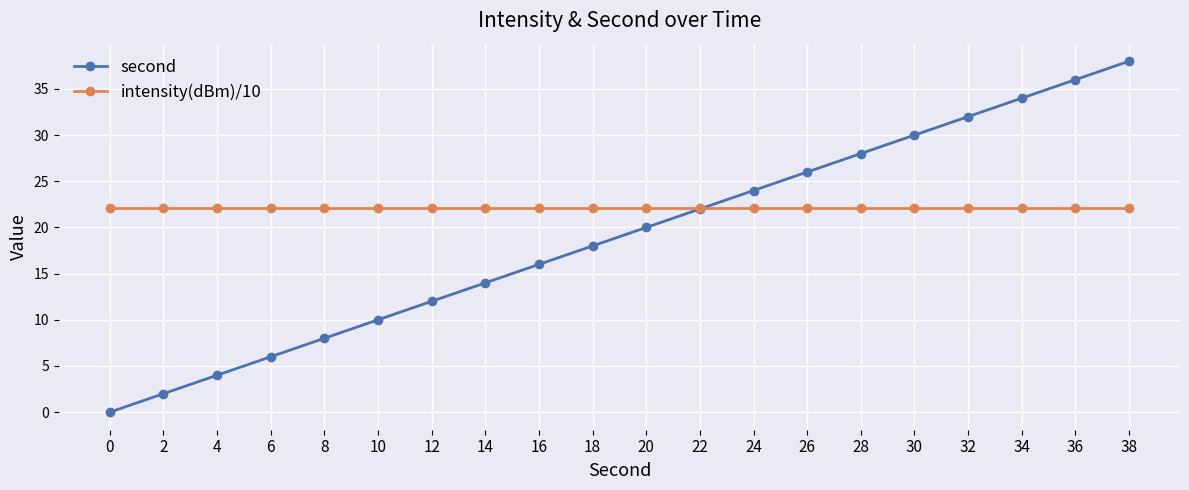

At 28, list the series in order from smallest to largest.

intensity(dBm)/10, second